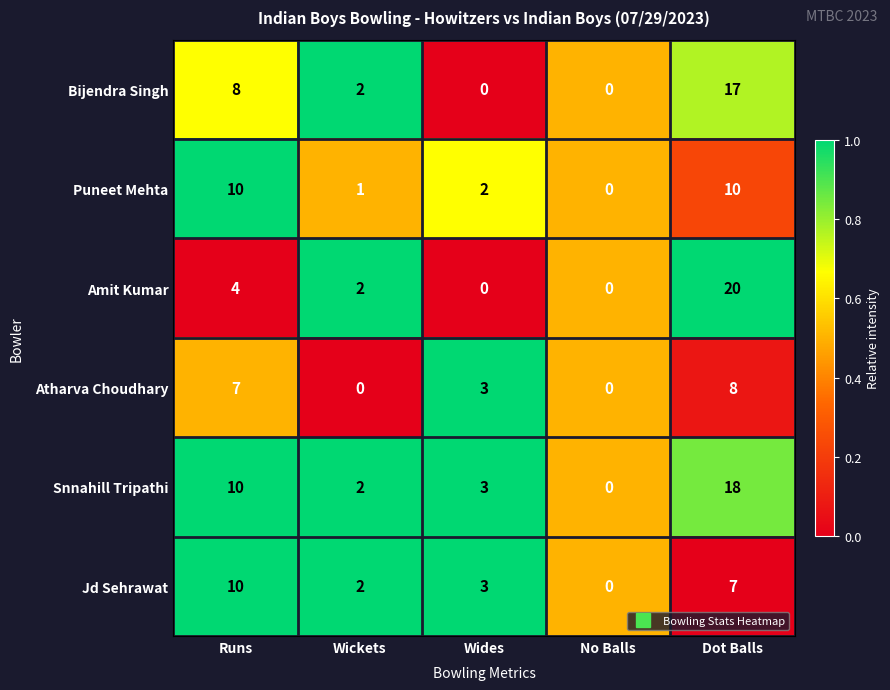

At which label is Bijendra Singh closest to 8?

Runs